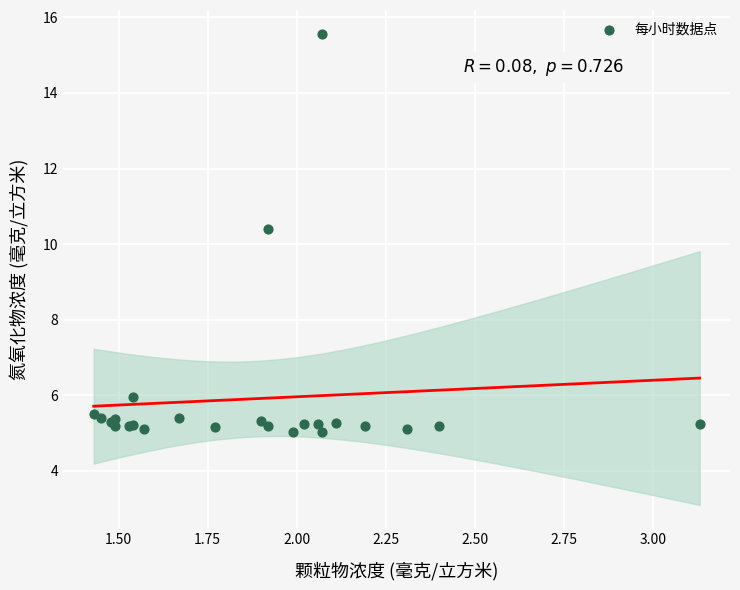

What Y value in the scatter plot is closest to 10?

10.4